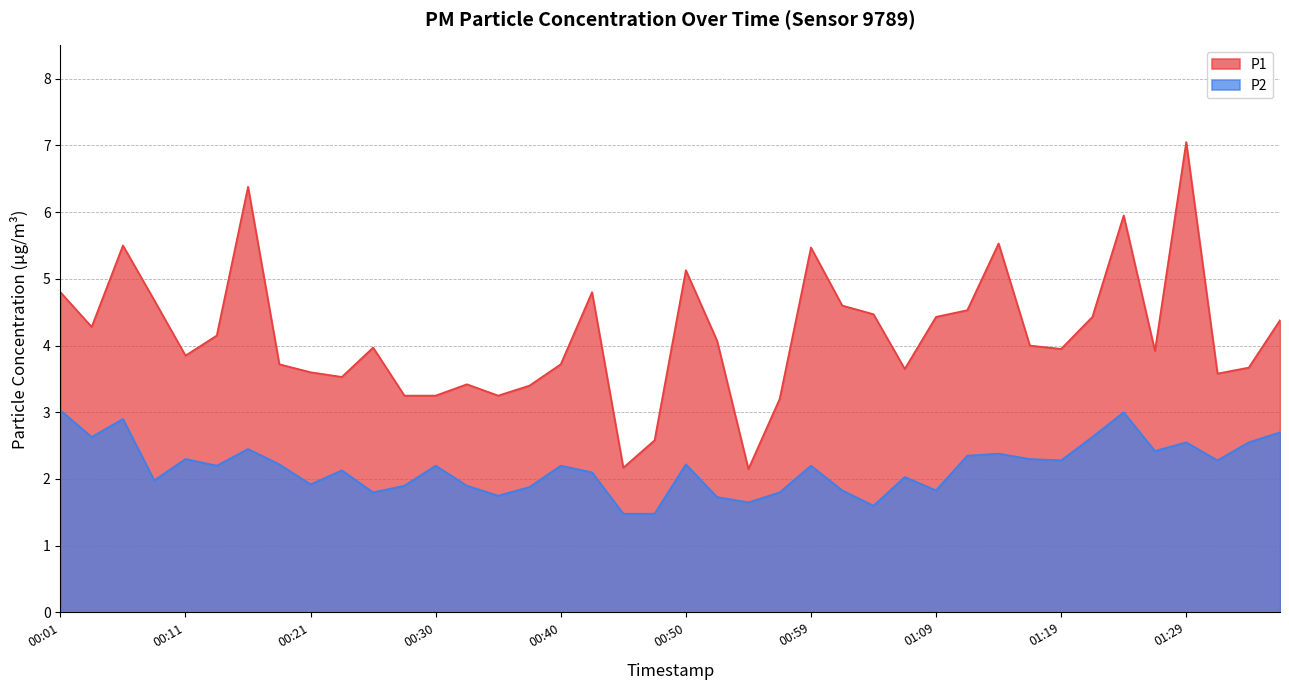

What value does the P2 series have at 00:45?

1.5